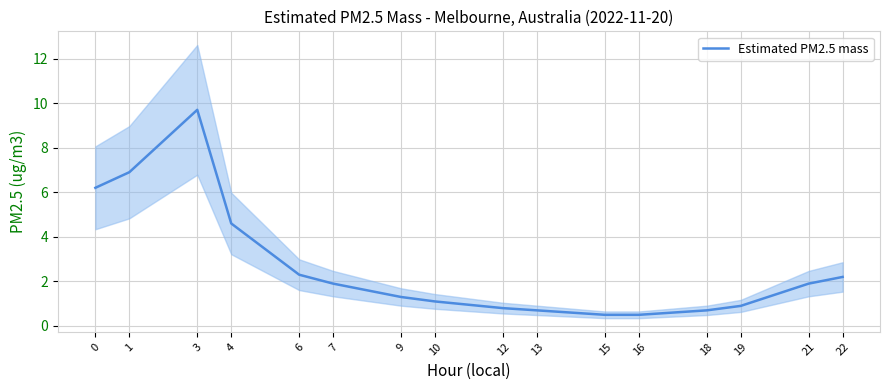

Rank the categories by value from lowest to highest.

15, 16, 13, 18, 12, 19, 10, 9, 7, 21, 22, 6, 4, 0, 1, 3